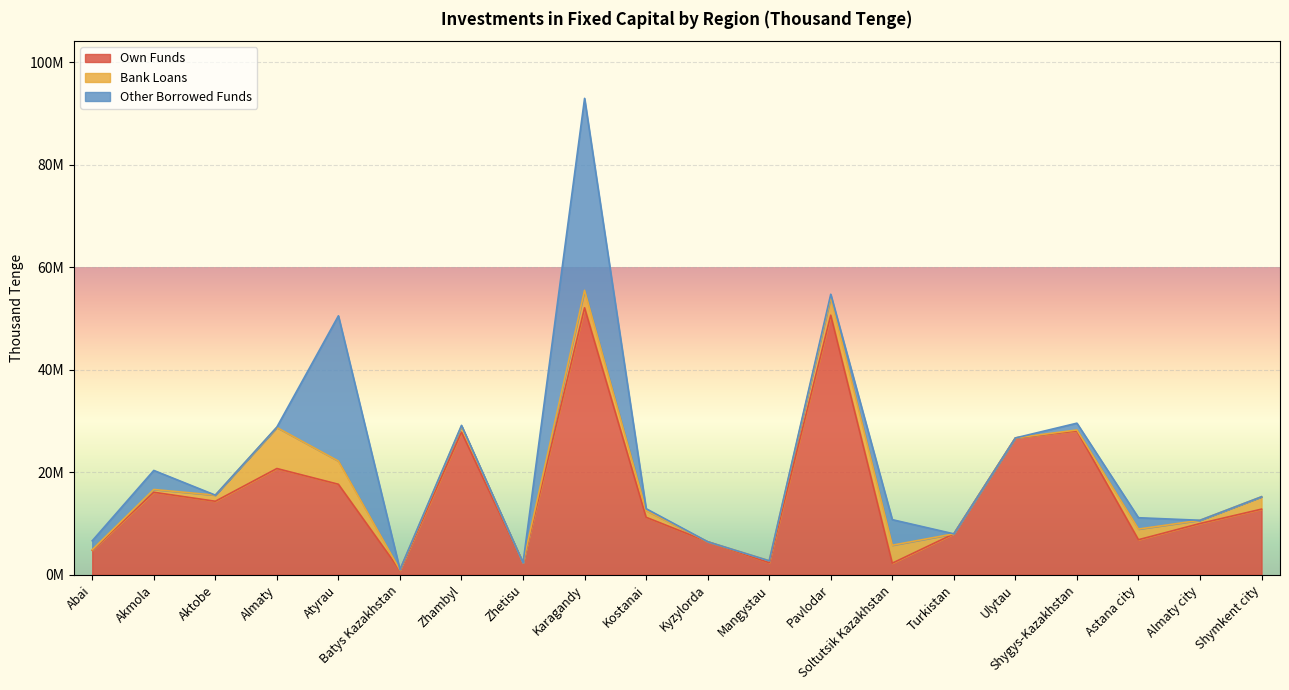

What are all the series names shown in the legend?

Own Funds, Bank Loans, Other Borrowed Funds